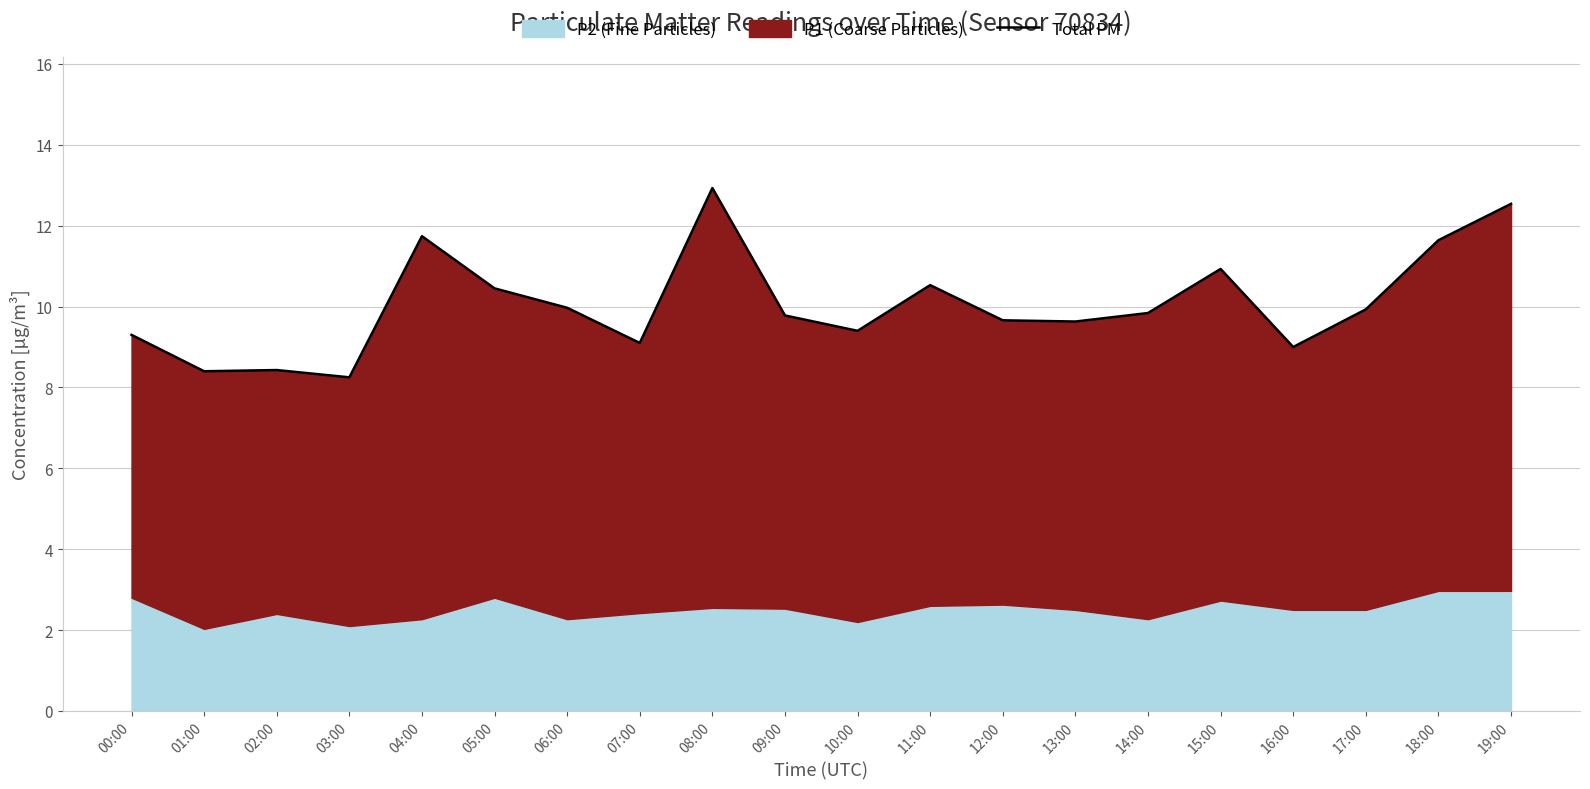

List the labels in order of value, largest first.

08:00, 19:00, 04:00, 18:00, 15:00, 11:00, 05:00, 06:00, 17:00, 14:00, 09:00, 12:00, 13:00, 10:00, 00:00, 07:00, 16:00, 02:00, 01:00, 03:00